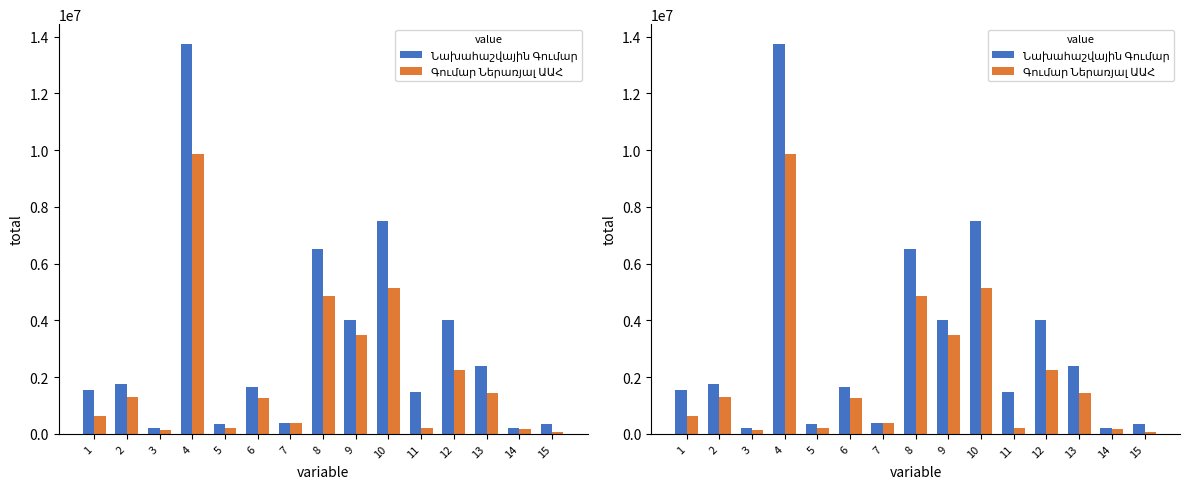

The value of Գումար Ներառյալ ԱԱՀ at 7 is 396000. True or false?

True